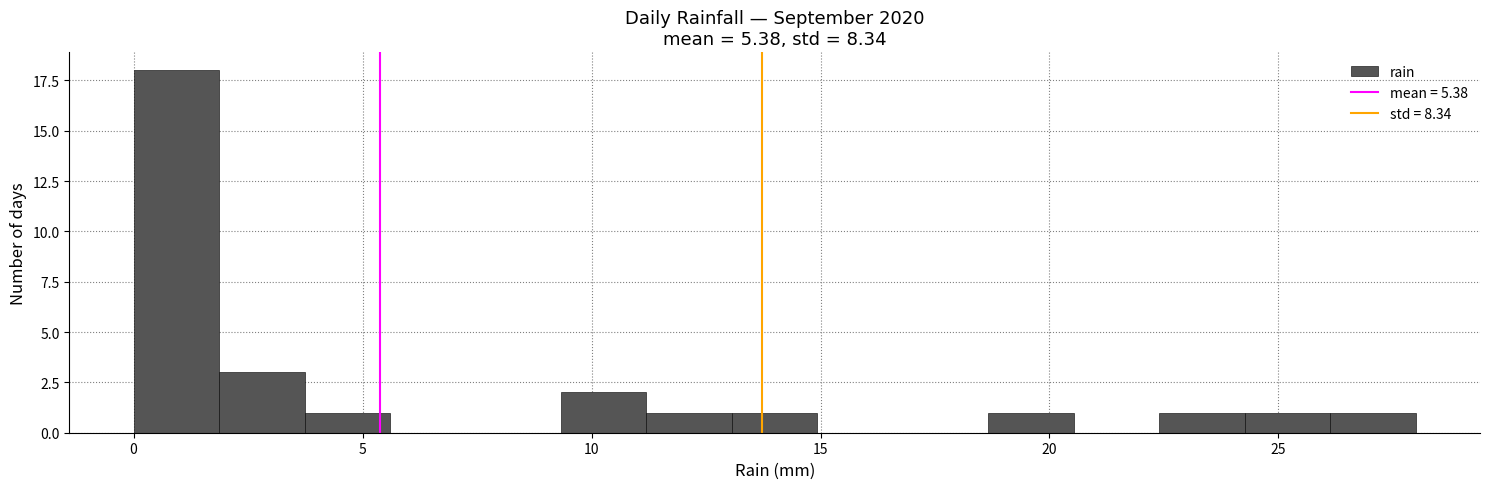

Read against the x-axis, roughly where is the centre of the tallest bar?

1.0